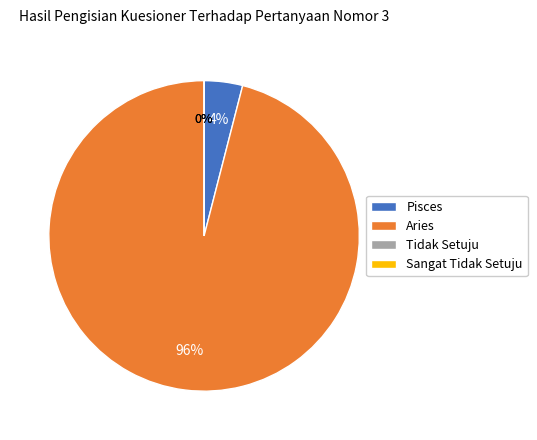

How many segments does this pie chart have?

2